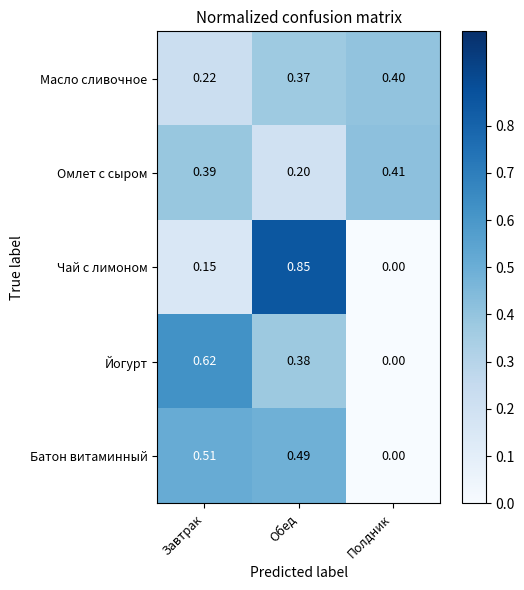

Rank the series by their maximum value, from highest to lowest.

Чай с лимоном, Йогурт, Батон витаминный, Омлет с сыром, Масло сливочное